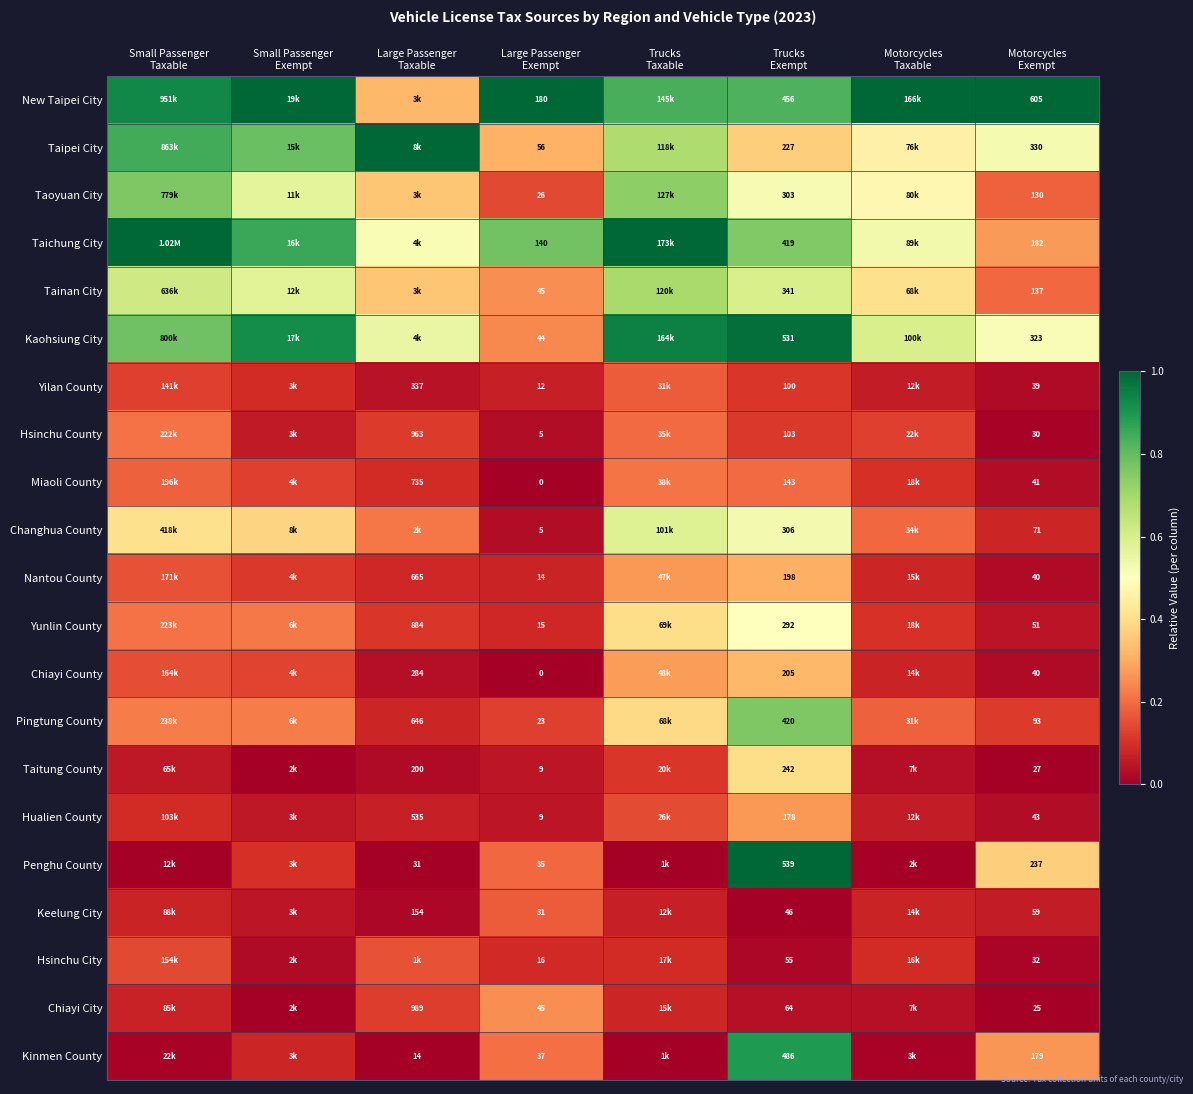

Read the Keelung City value at Trucks Taxable.

0.1